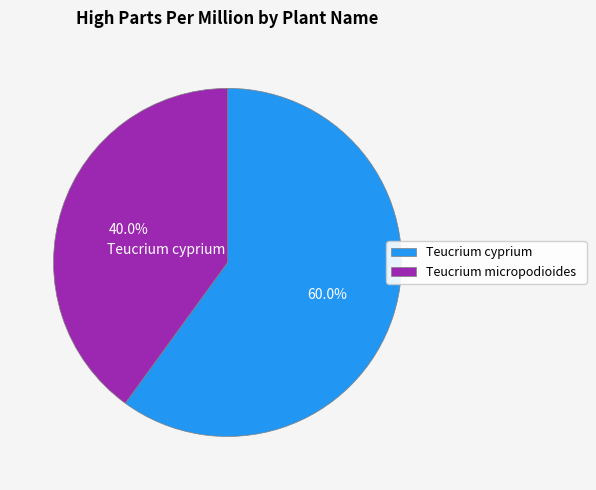

Is there any slice that represents more than half of the pie?

Yes